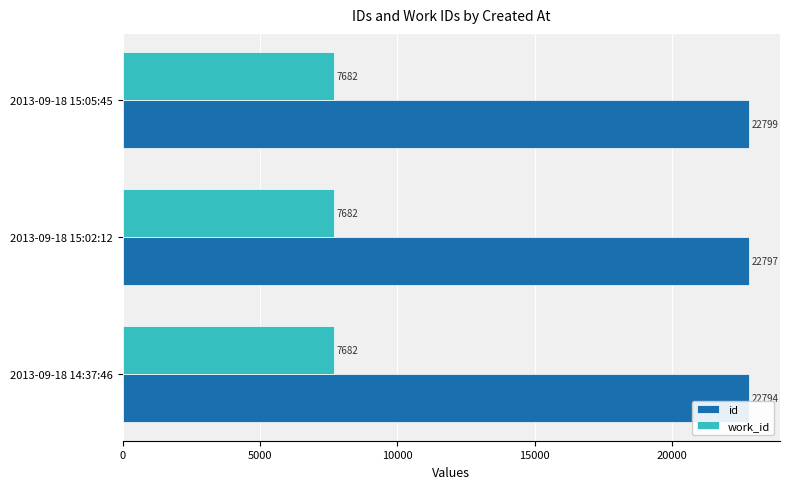

What is the total value across all series at 2013-09-18 15:05:45?

30481